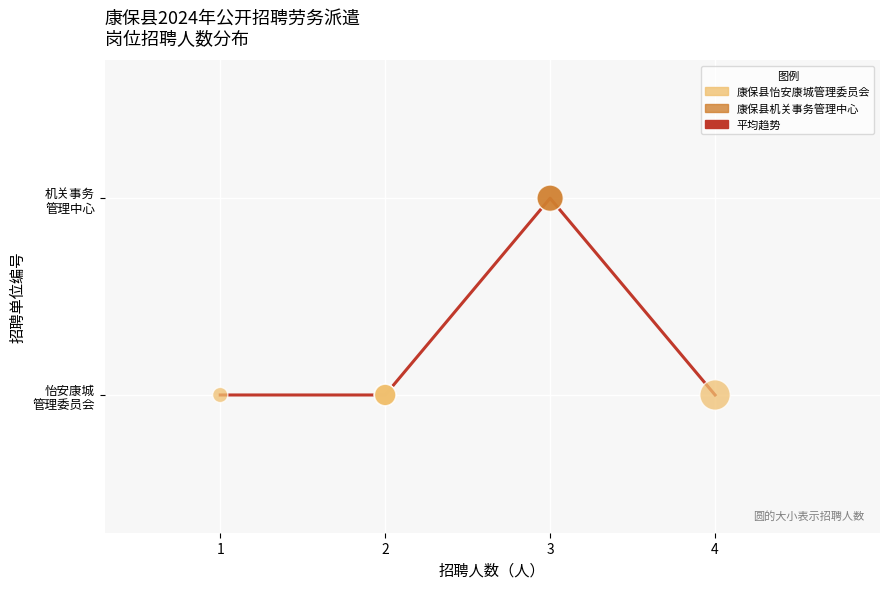

Does the chart have visible grid lines?

Yes